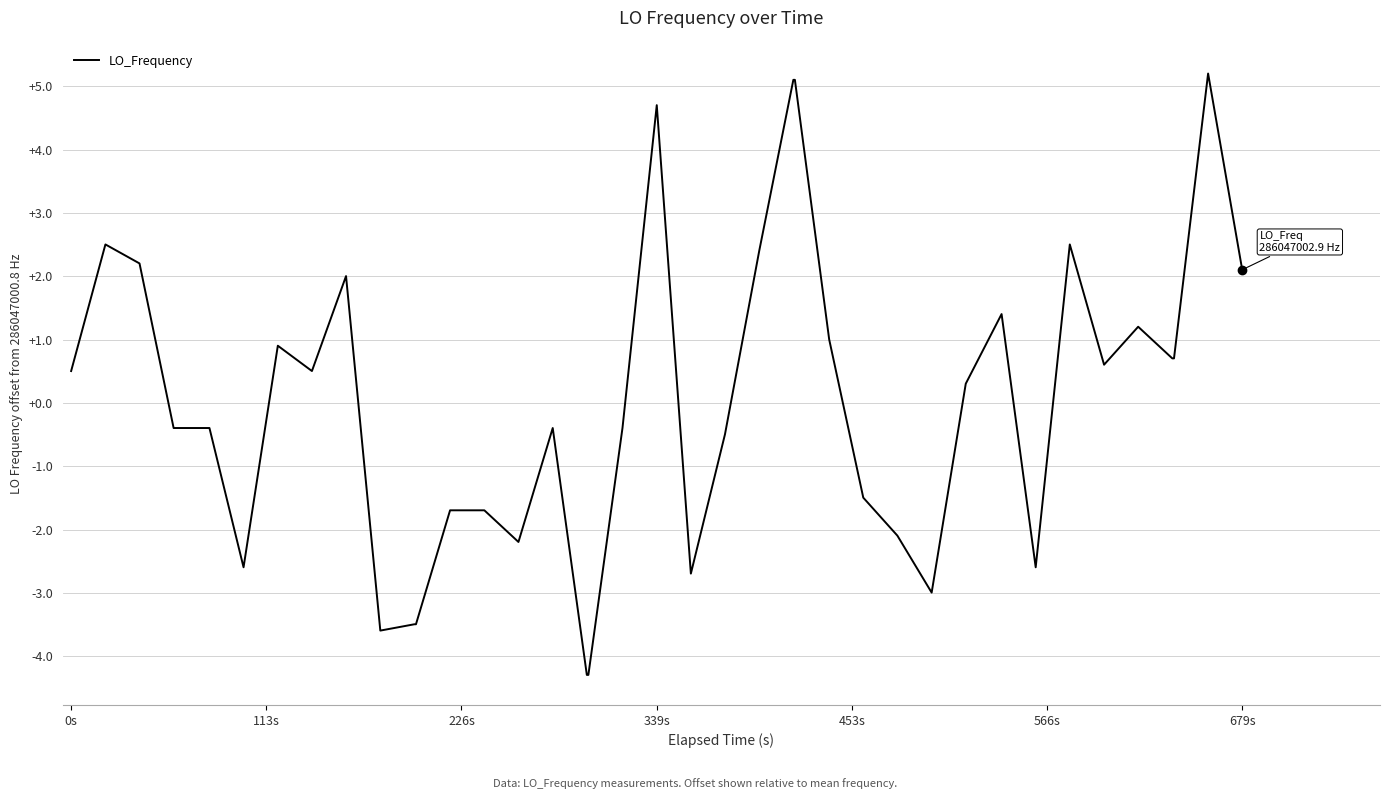

Is this an area chart (filled region under the line)?

No